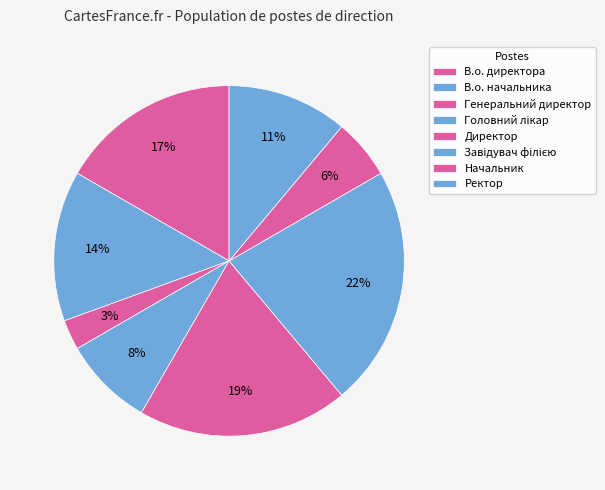

Is there any slice that represents more than half of the pie?

No